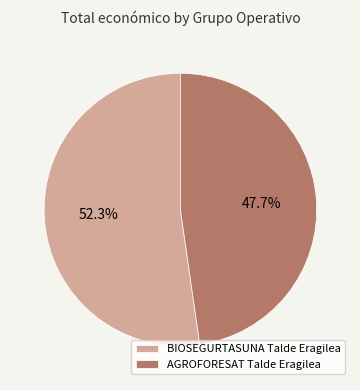

To the nearest percent, what portion does AGROFORESAT Talde Eragilea represent?

48%